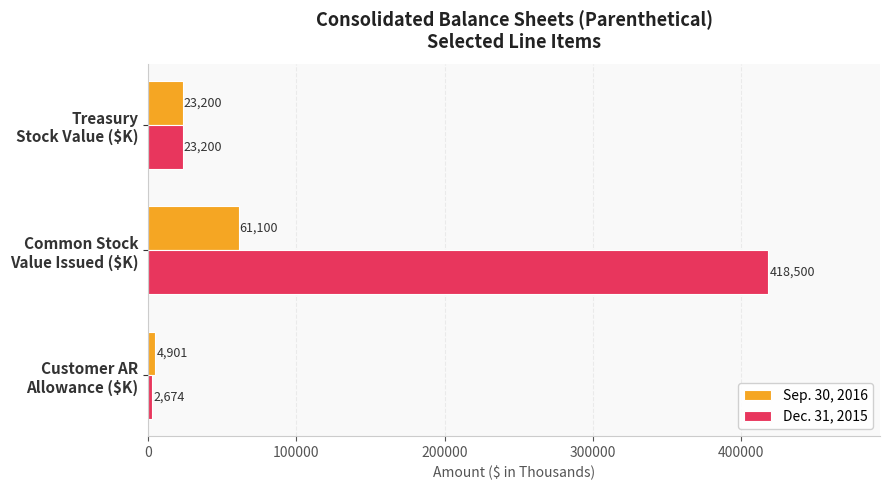

List the series in order of their overall mean, lowest first.

Sep. 30, 2016, Dec. 31, 2015